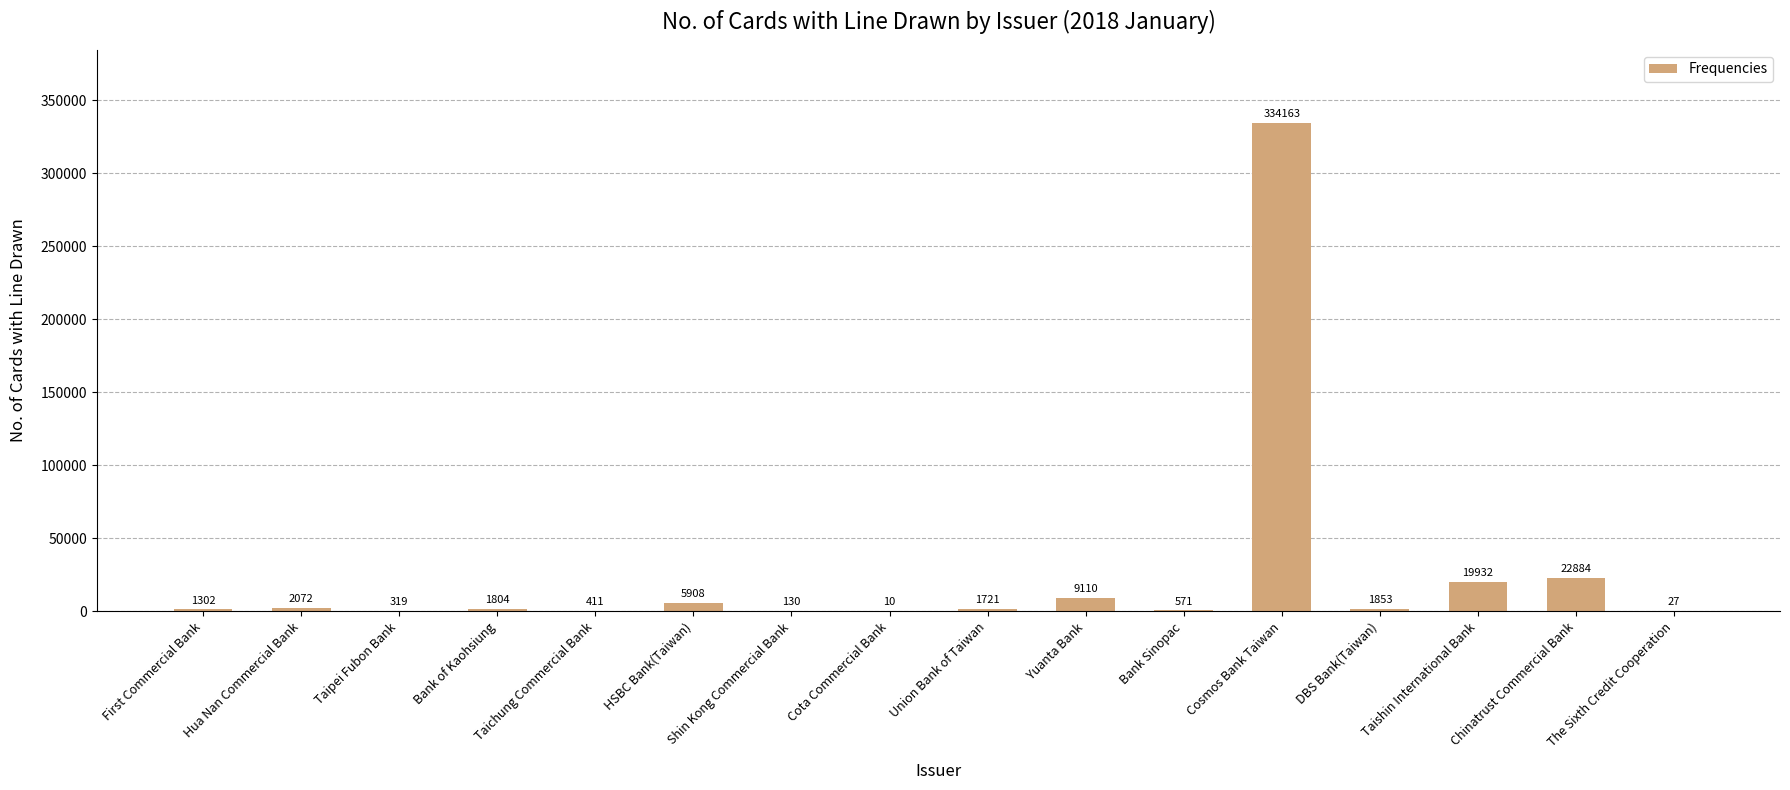

What is the greatest value displayed?

334163